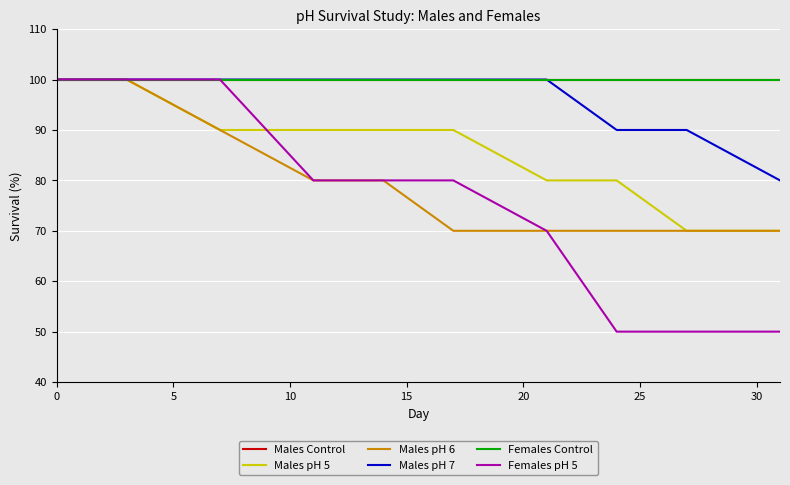

True or false: Males Control and Females Control intersect in this chart.

False